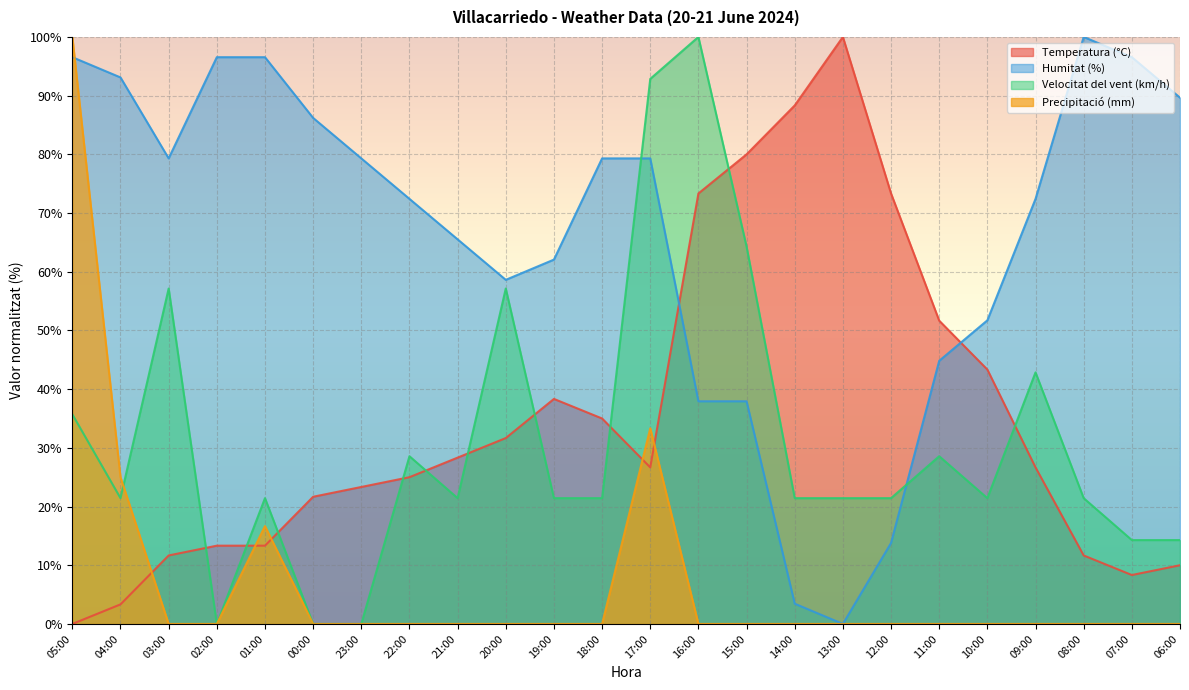

Reading left to right, transcribe all the data shown in this chart.

Temperatura (°C): 0.0	3.3	11.7	13.3	13.3	21.7	23.3	25.0	28.3	31.7	38.3	35.0	26.7	73.3	80.0	88.3	100.0	73.3	51.7	43.3	26.7	11.7	8.3	10.0
Humitat (%): 96.6	93.1	79.3	96.6	96.6	86.2	79.3	72.4	65.5	58.6	62.1	79.3	79.3	37.9	37.9	3.4	0.0	13.8	44.8	51.7	72.4	100.0	96.6	89.7
Velocitat del vent (km/h): 35.7	21.4	57.1	0.0	21.4	0.0	0.0	28.6	21.4	57.1	21.4	21.4	92.9	100.0	64.3	21.4	21.4	21.4	28.6	21.4	42.9	21.4	14.3	14.3
Precipitació (mm): 100.0	25.0	0.0	0.0	16.7	0.0	0.0	0.0	0.0	0.0	0.0	0.0	33.3	0.0	0.0	0.0	0.0	0.0	0.0	0.0	0.0	0.0	0.0	0.0